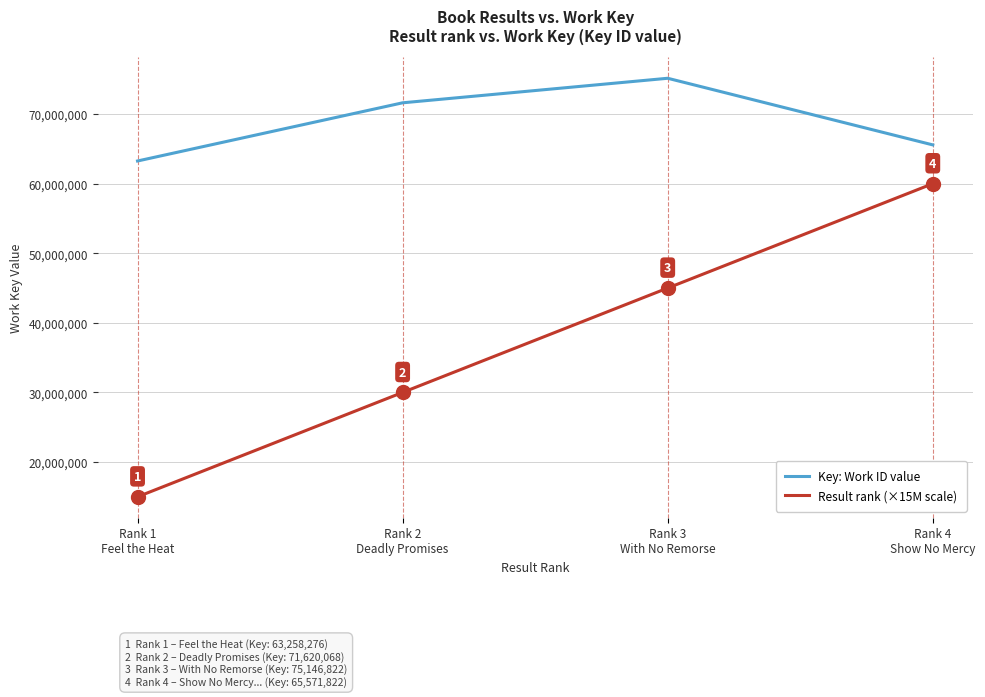

What is the average value of the Key: Work ID value series?

68899247